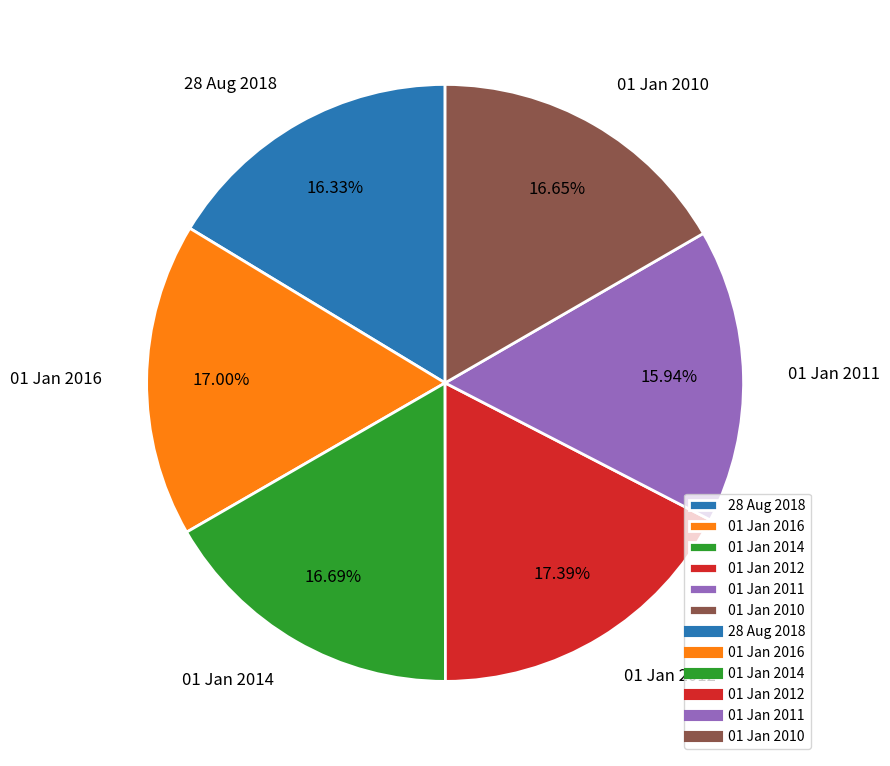

Which has a higher value, 01 Jan 2016 or 01 Jan 2011?

01 Jan 2016